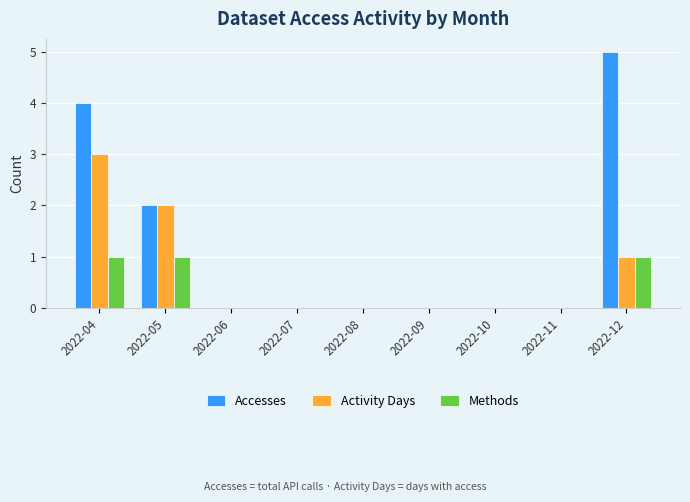

Does the chart contain stacked bars?

No